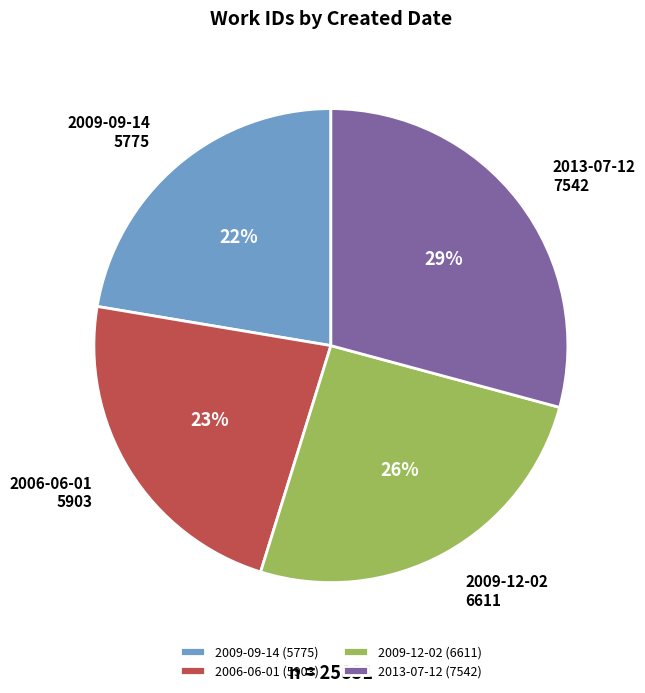

Does 2009-12-02 account for over 50% of the chart?

No